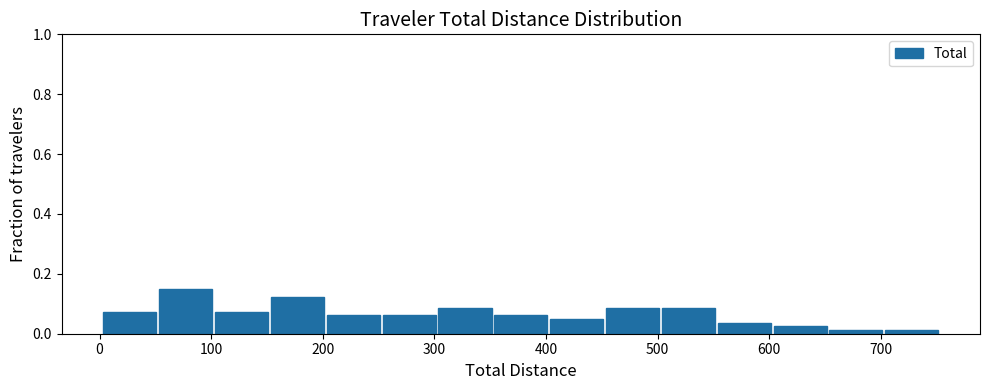

Reading left to right, list every bar in this chart as the range it spans on the x-axis followed by its height. Neither the bar edges nor the heights are printed on the chart, so give them approximately, as read against the axes.

0 to 50: 0.08
50 to 100: 0.14
100 to 150: 0.08
150 to 200: 0.12
200 to 250: 0.06
250 to 300: 0.06
300 to 350: 0.08
350 to 400: 0.06
400 to 450: 0.04
450 to 500: 0.08
500 to 550: 0.08
550 to 600: 0.04
600 to 650: 0.02
650 to 700: under 0.02
700 to 750: under 0.02